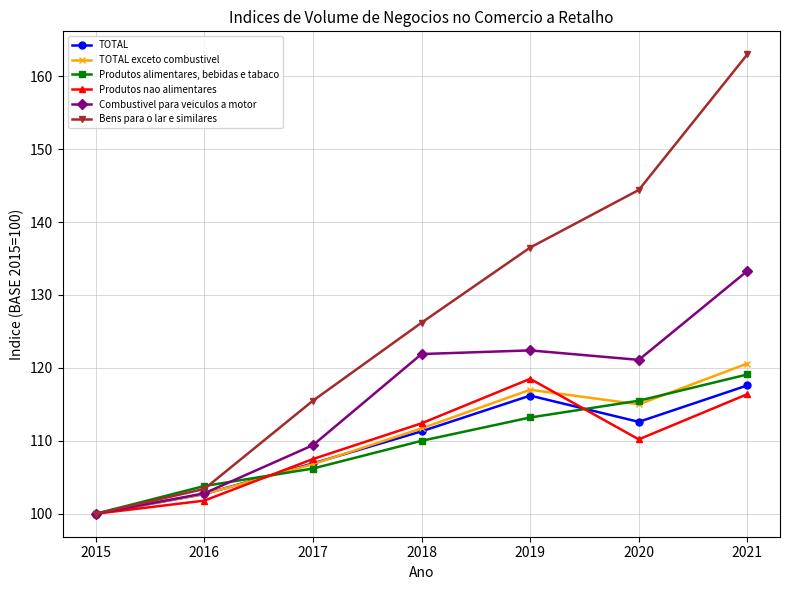

At which label is Produtos alimentares, bebidas e tabaco closest to 109?

2018